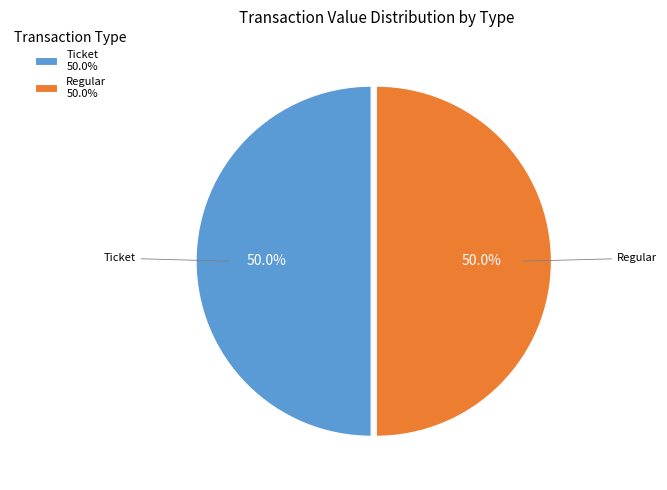

Do Ticket 50.0% and Regular 50.0% together represent more than half of the pie?

Yes